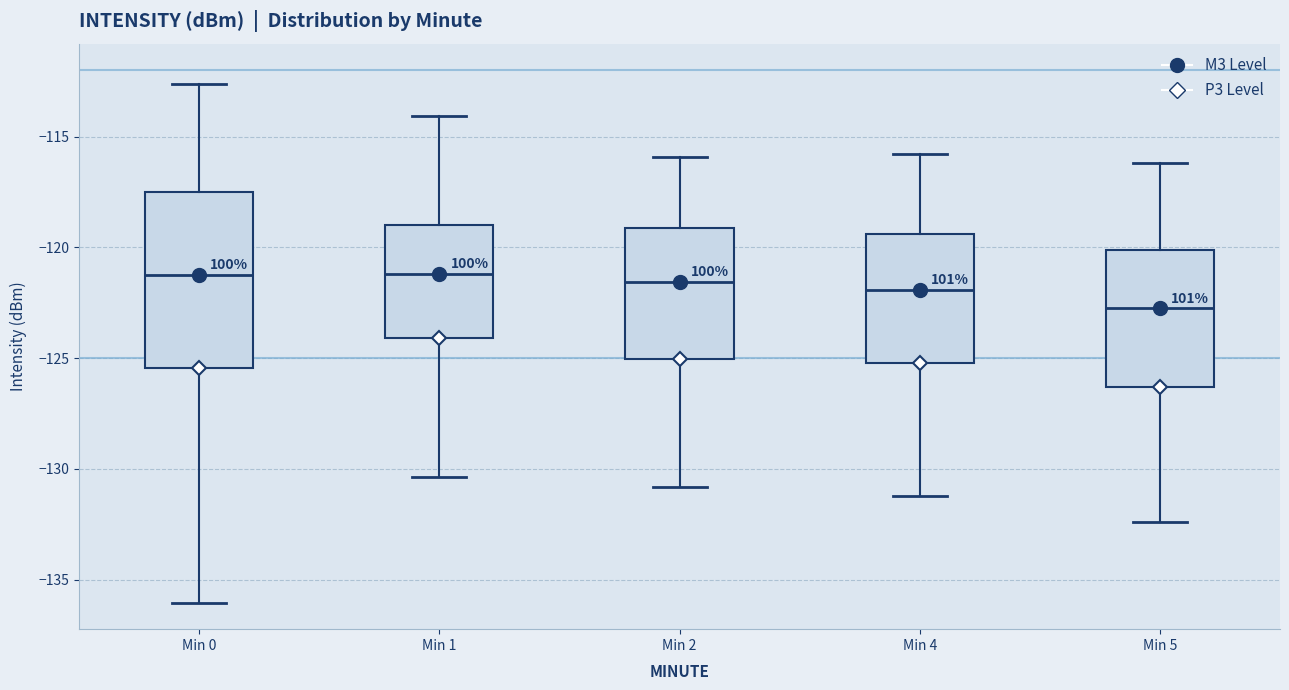

Reading left to right, read every box against the y-axis: the position of its median line, the range the box covers, and the ends of its whiskers. The values are not printed on the chart, so give them approximately, as read against the axis.

Min 0: median -121.0, box -125.5 to -117.5, whiskers -136.0 to -112.5
Min 1: median -121.0, box -124.0 to -119.0, whiskers -130.5 to -114.0
Min 2: median -121.5, box -125.0 to -119.0, whiskers -131.0 to -116.0
Min 4: median -122.0, box -125.0 to -119.5, whiskers -131.0 to -116.0
Min 5: median -122.5, box -126.5 to -120.0, whiskers -132.5 to -116.0